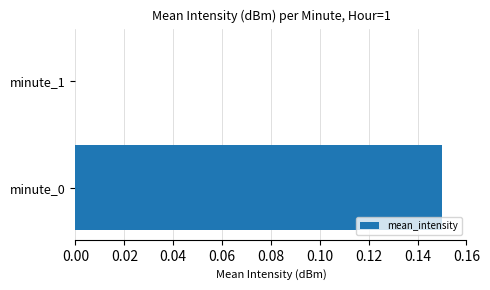

Which label corresponds to the largest value in the chart?

minute_0